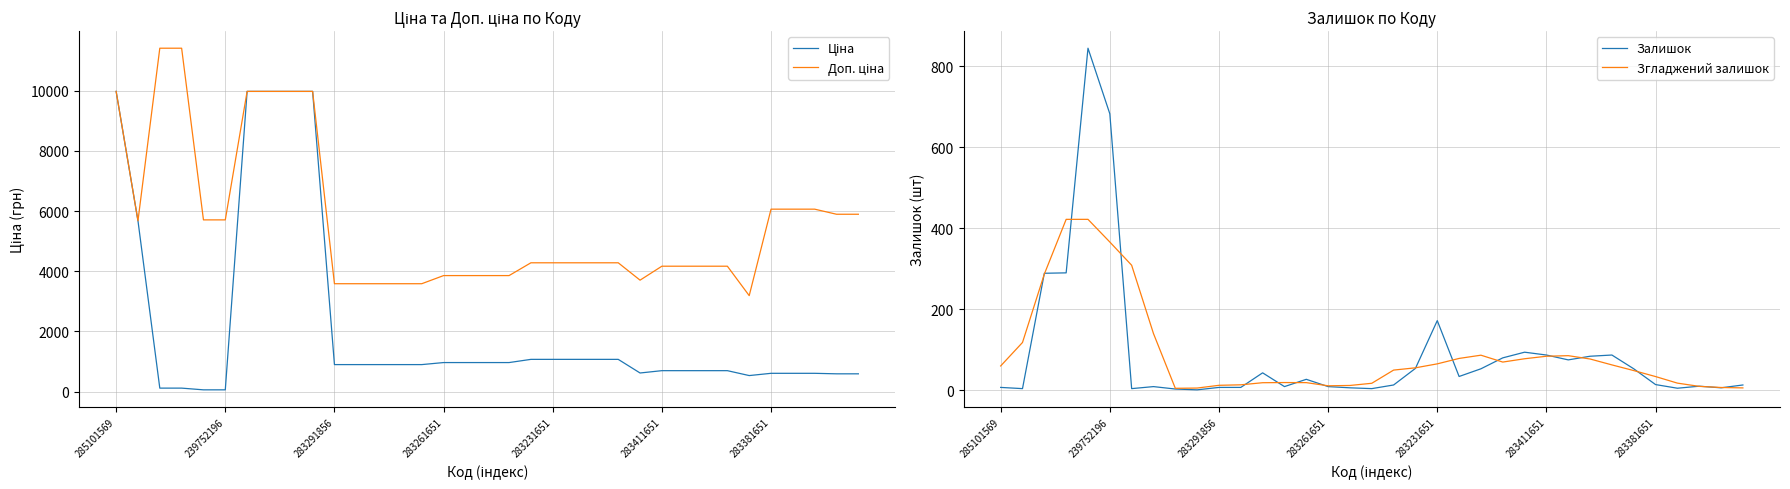

What is the greatest value displayed?

11410.0